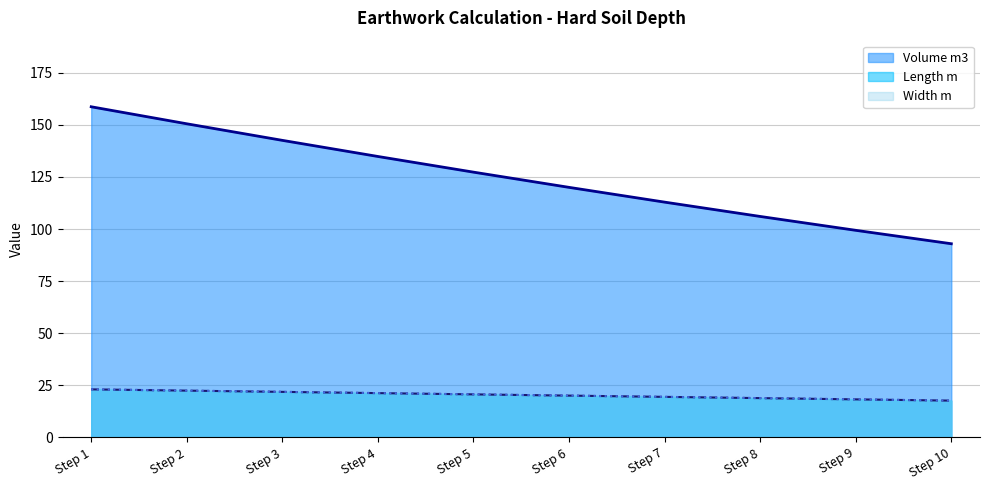

Is the value of Width m at Step 9 greater than the value of Length m at Step 8?

No